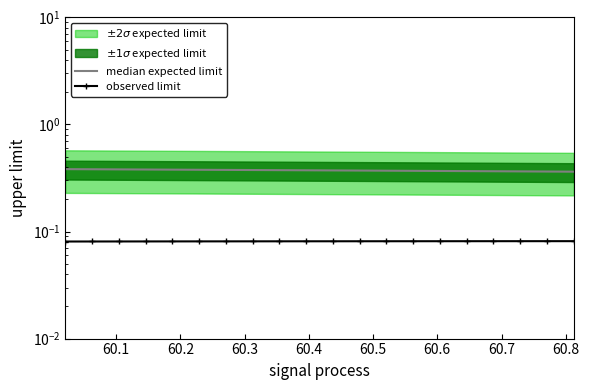

True or false: observed limit and median expected limit cross at least once.

False